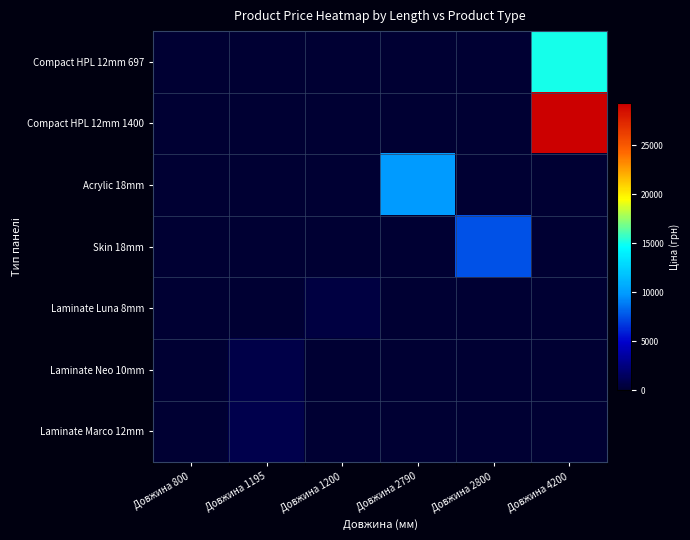

Reading left to right, extract all data points from this chart.

Compact HPL 12mm 697: Довжина 800=0	Довжина 1195=0	Довжина 1200=0	Довжина 2790=0	Довжина 2800=0	Довжина 4200=15019
Compact HPL 12mm 1400: Довжина 800=0	Довжина 1195=0	Довжина 1200=0	Довжина 2790=0	Довжина 2800=0	Довжина 4200=29295
Acrylic 18mm: Довжина 800=0	Довжина 1195=0	Довжина 1200=0	Довжина 2790=9908	Довжина 2800=0	Довжина 4200=0
Skin 18mm: Довжина 800=0	Довжина 1195=0	Довжина 1200=0	Довжина 2790=0	Довжина 2800=7546	Довжина 4200=0
Laminate Luna 8mm: Довжина 800=0	Довжина 1195=0	Довжина 1200=535	Довжина 2790=0	Довжина 2800=0	Довжина 4200=0
Laminate Neo 10mm: Довжина 800=0	Довжина 1195=689	Довжина 1200=0	Довжина 2790=0	Довжина 2800=0	Довжина 4200=0
Laminate Marco 12mm: Довжина 800=0	Довжина 1195=843	Довжина 1200=0	Довжина 2790=0	Довжина 2800=0	Довжина 4200=0